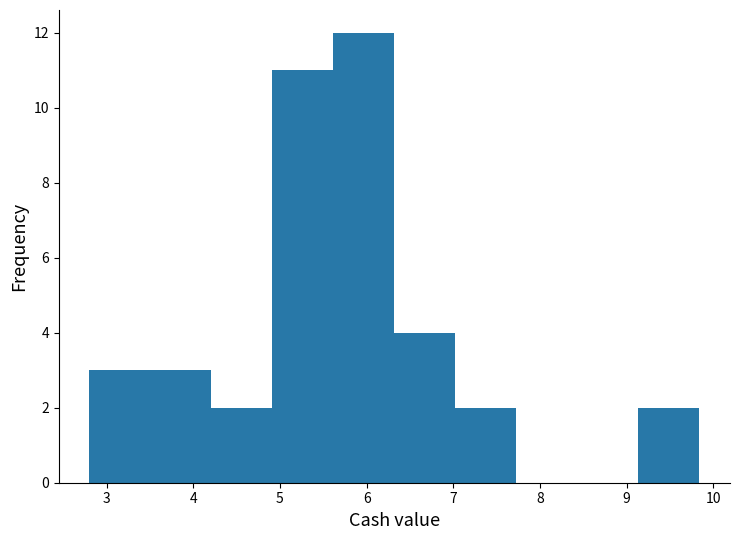

Reading left to right, transcribe this chart: for each bar, give the range it covers on the x-axis and its height. Neither the bar edges nor the heights are printed on the chart, so give them approximately, as read against the axes.

2.8 to 3.5: 3
3.5 to 4.2: 3
4.2 to 4.9: 2
4.9 to 5.6: 11
5.6 to 6.3: 12
6.3 to 7.0: 4
7.0 to 7.7: 2
7.7 to 8.4: 0
8.4 to 9.1: 0
9.1 to 9.8: 2